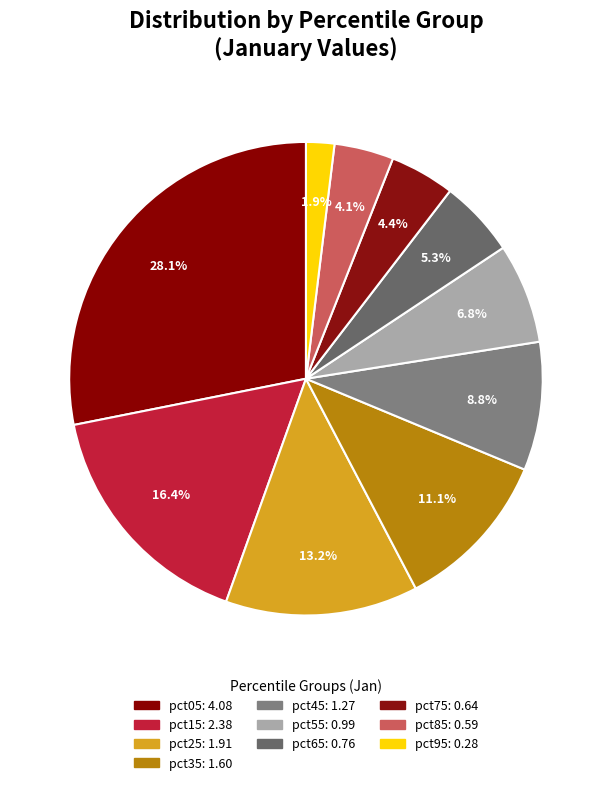

True or false: pct75 accounts for 4% of the total.

True